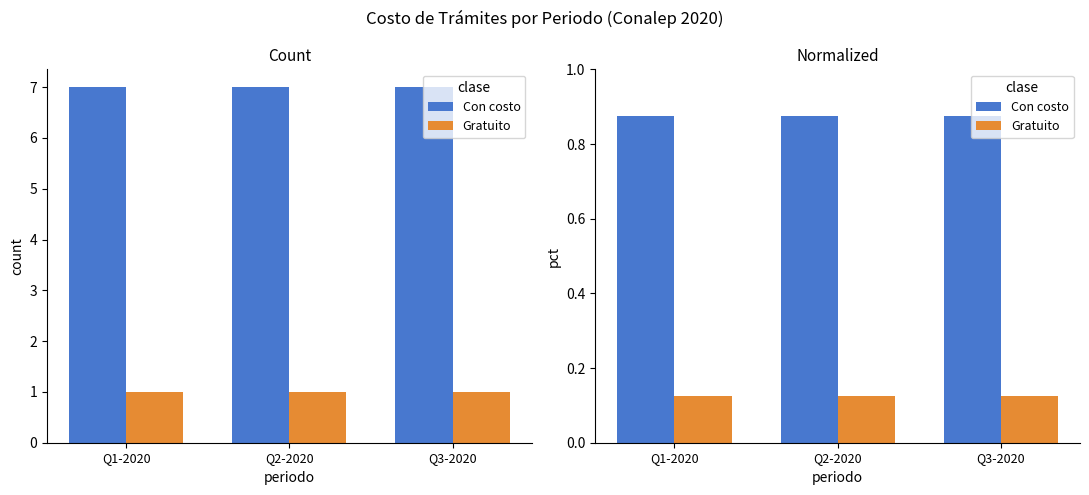

Between Q2-2020 and Q1-2020, which is larger?

Q2-2020